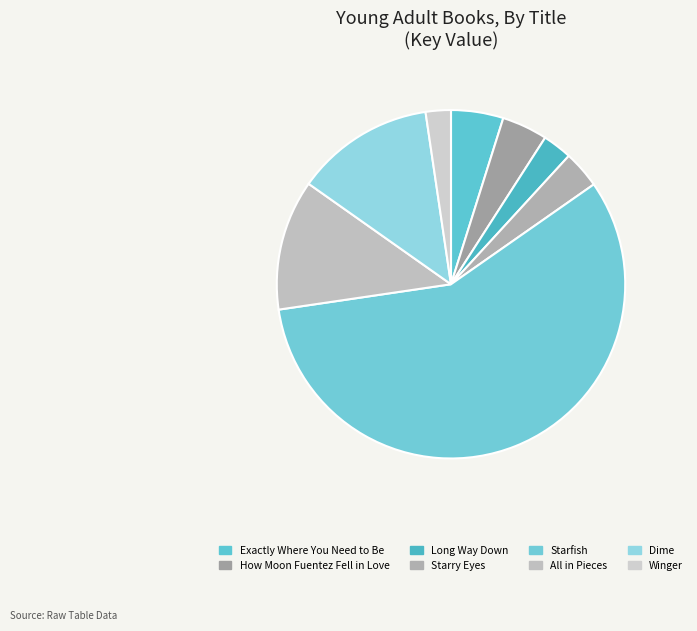

What percentage is the Starry Eyes slice, to the nearest percent?

3%